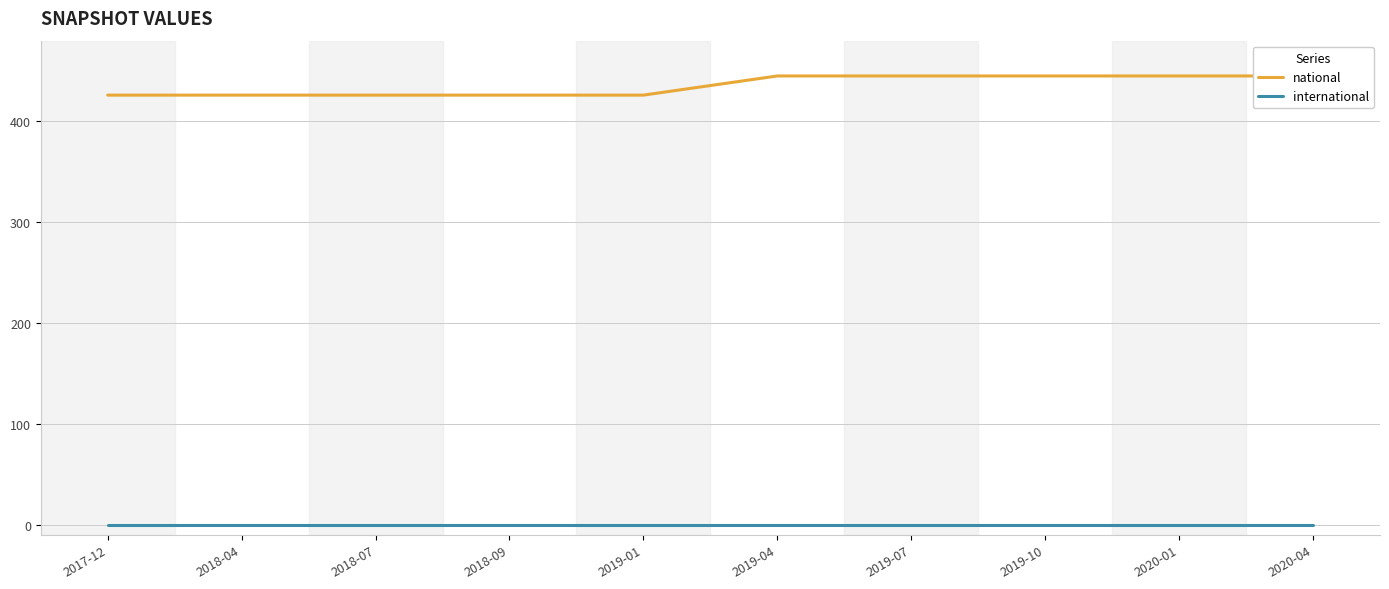

How many values in the national series are below 445?

5